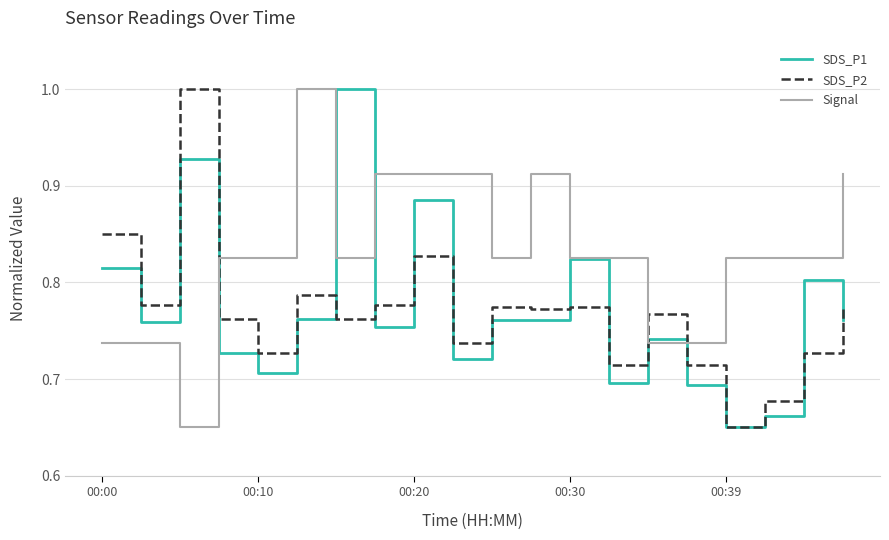

What is the sum of all Signal values?

16.6